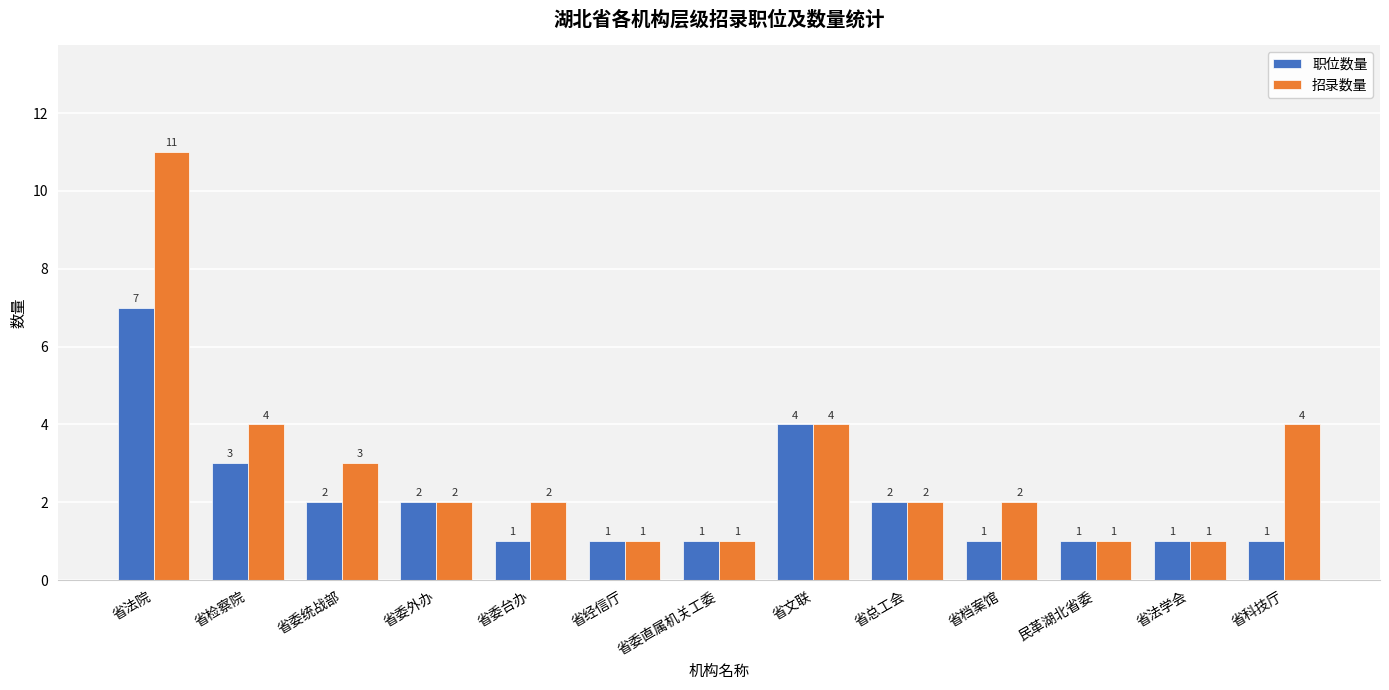

How many series are shown in this chart?

2